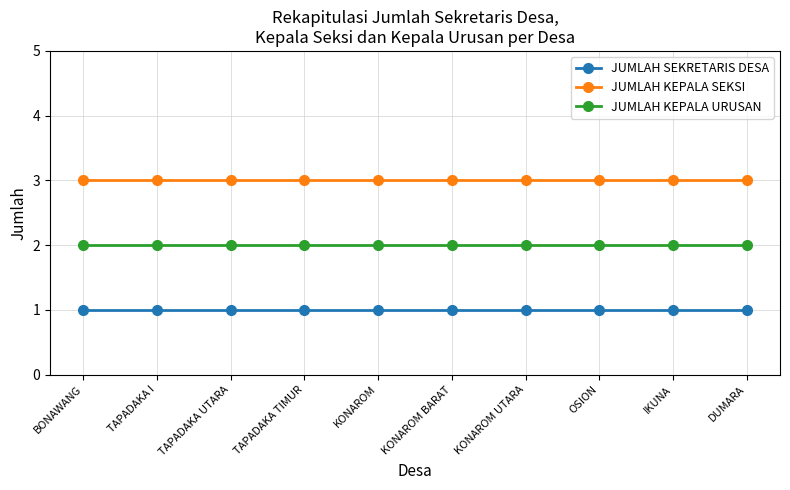

True or false: JUMLAH KEPALA URUSAN and JUMLAH SEKRETARIS DESA intersect in this chart.

False